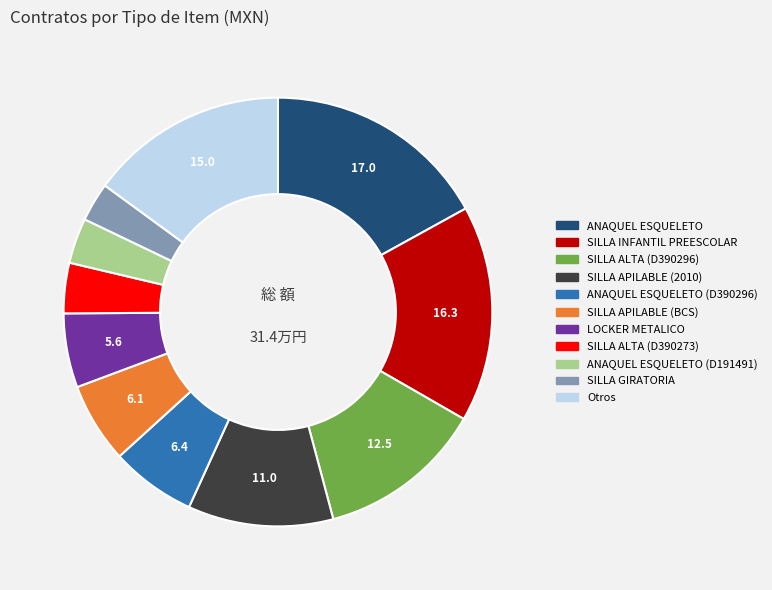

Does any single category account for the majority?

No